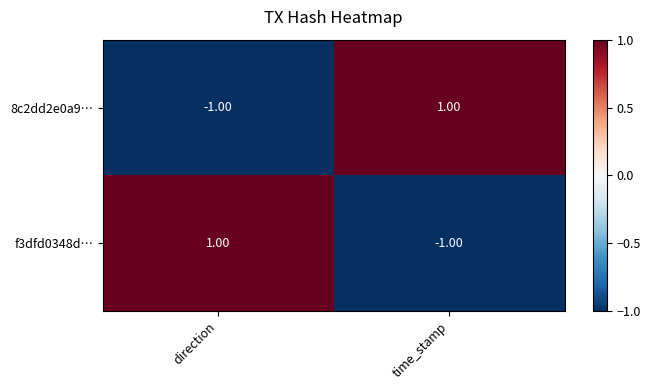

At which label does f3dfd0348d… reach its peak?

direction